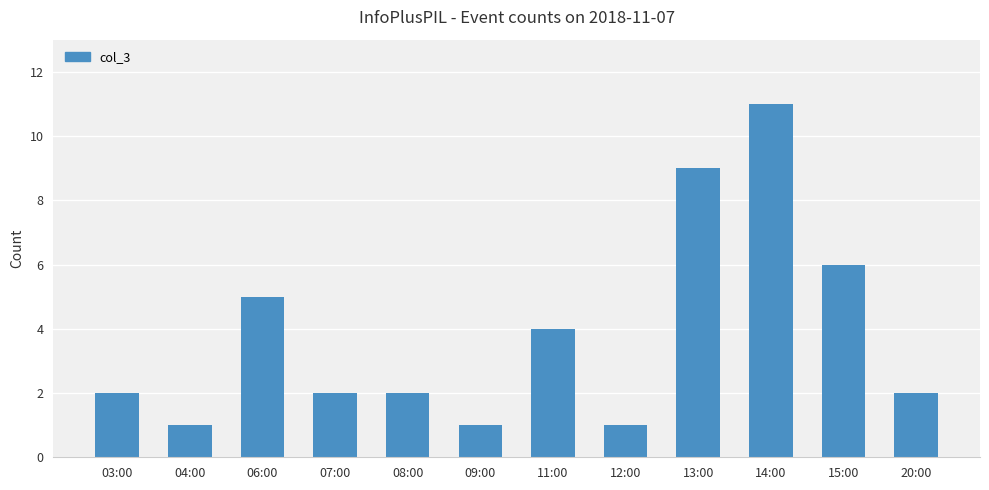

Are the bars grouped side by side (vs. stacked)?

No